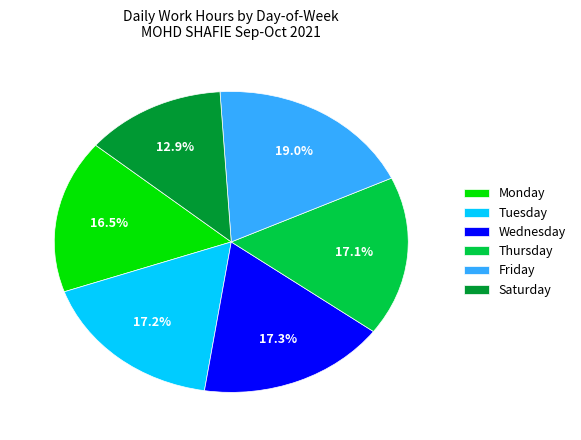

Is there a majority slice in this chart?

No